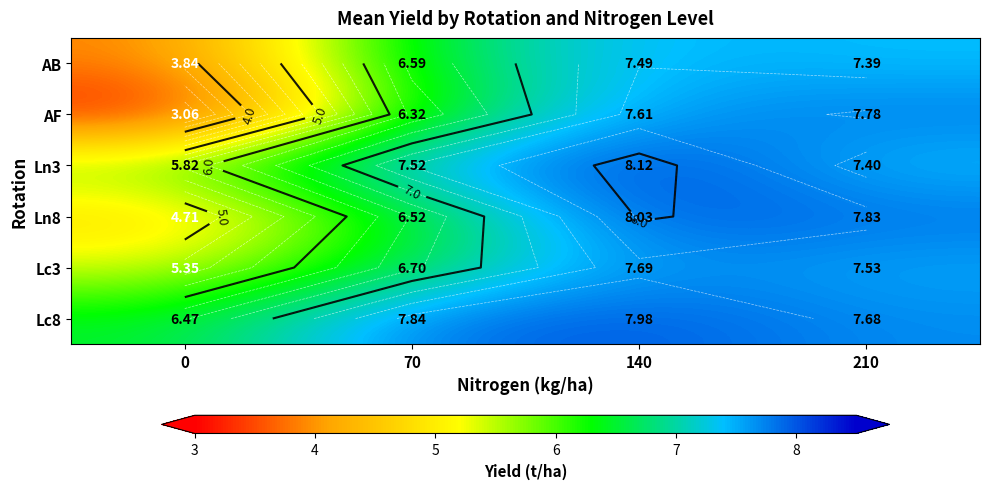

Between 210 and 0, which is larger?

210